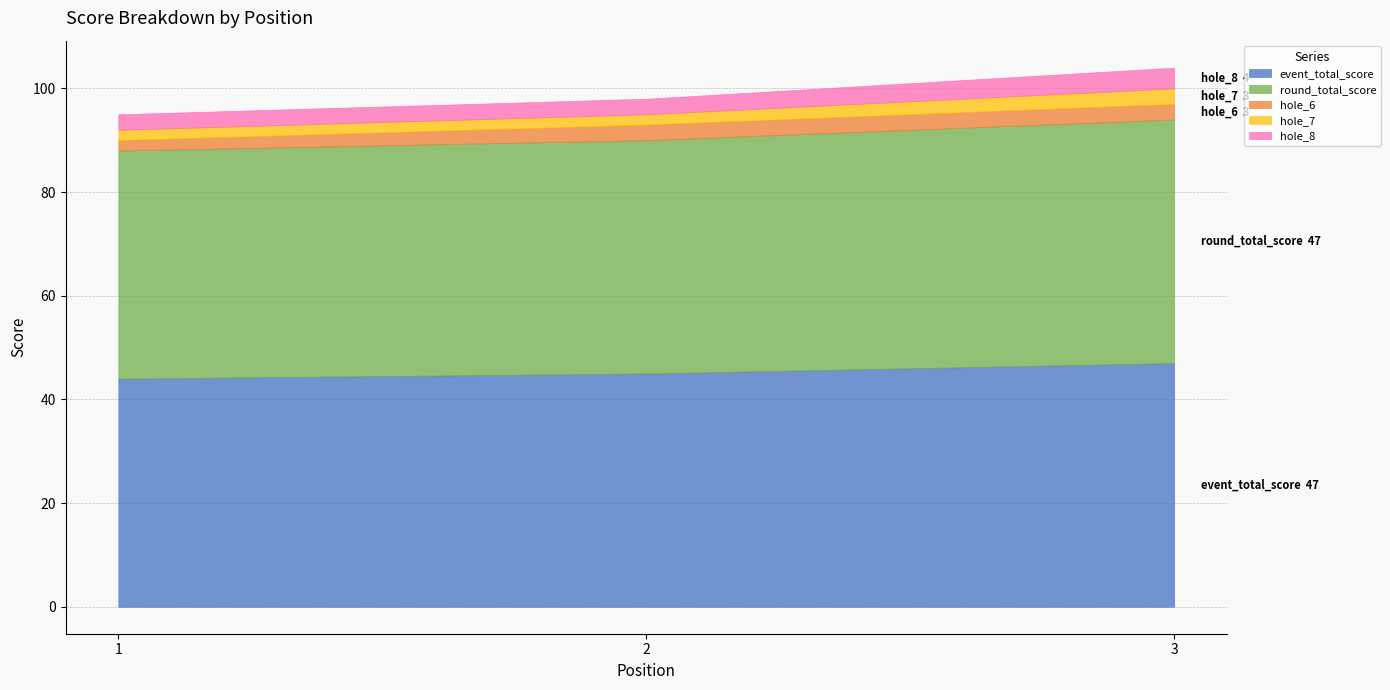

What are all the series names shown in the legend?

event_total_score, round_total_score, hole_6, hole_7, hole_8